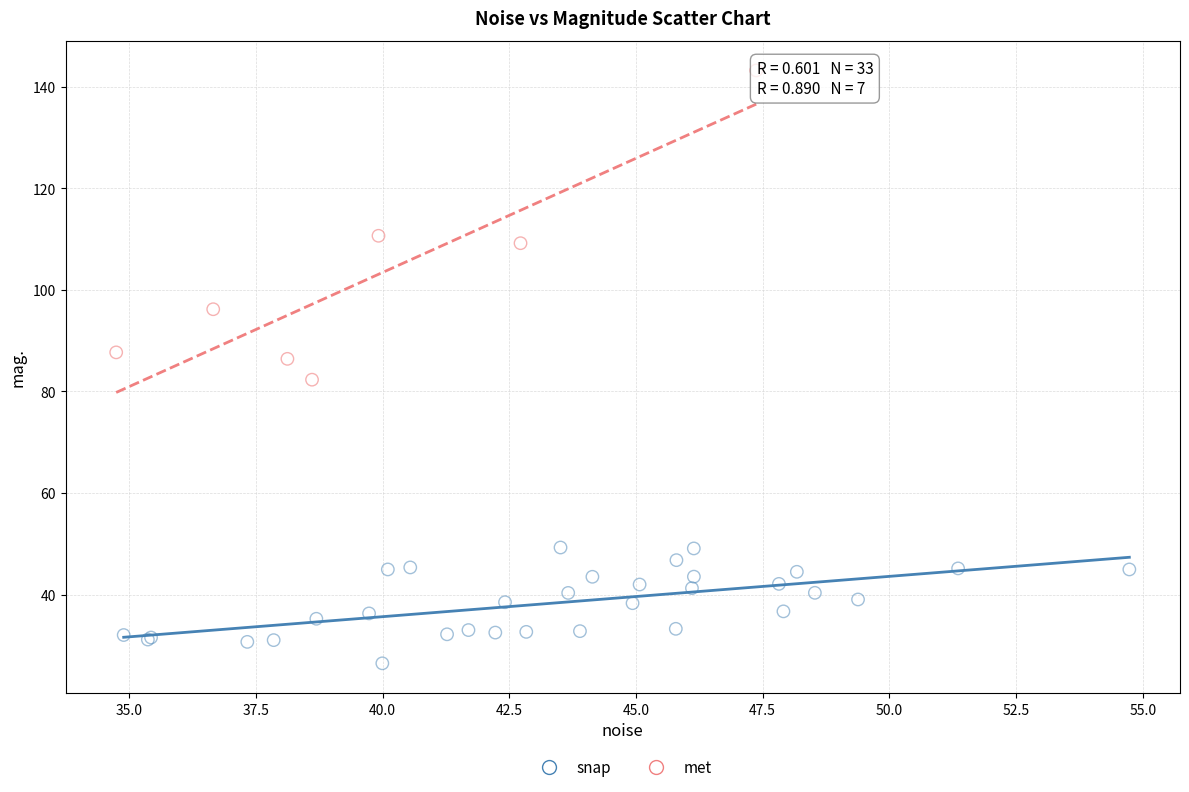

What are all the series names shown in the legend?

snap, met